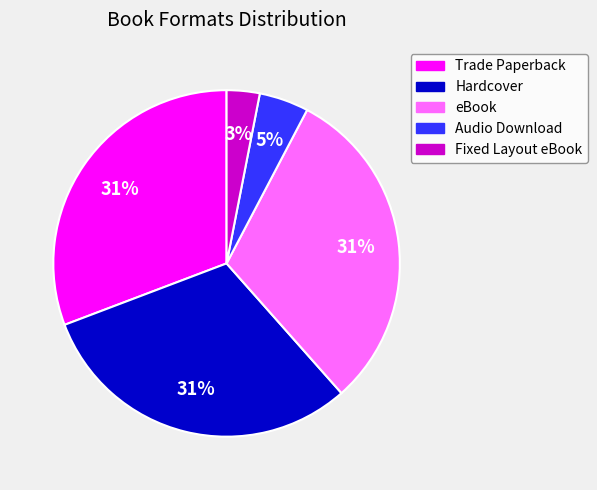

What is the smallest slice in the pie chart?

Fixed Layout eBook